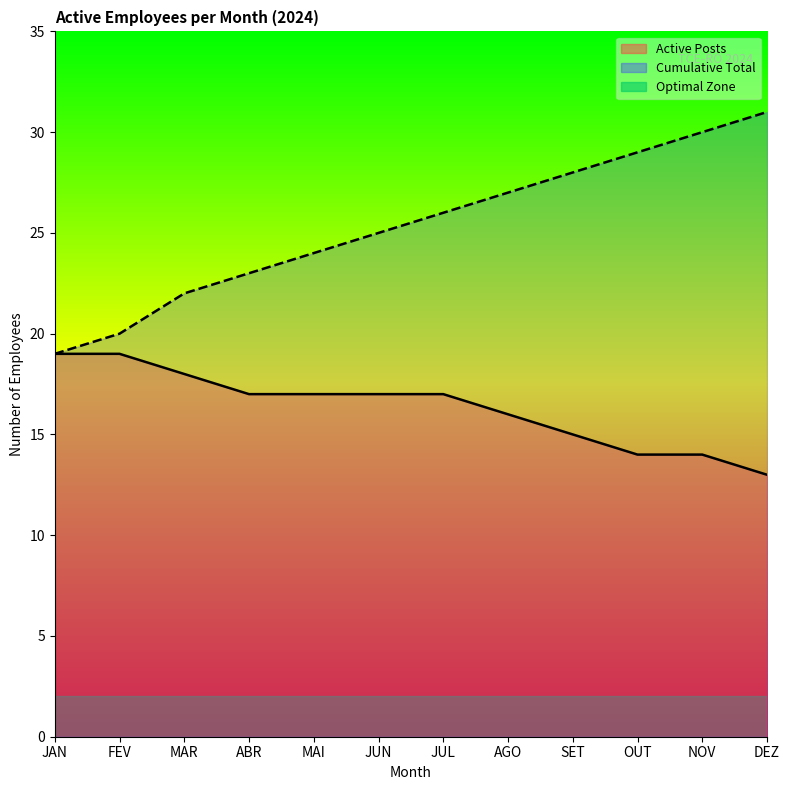

Rank the series by their average value, from lowest to highest.

Active Posts, Cumulative Total